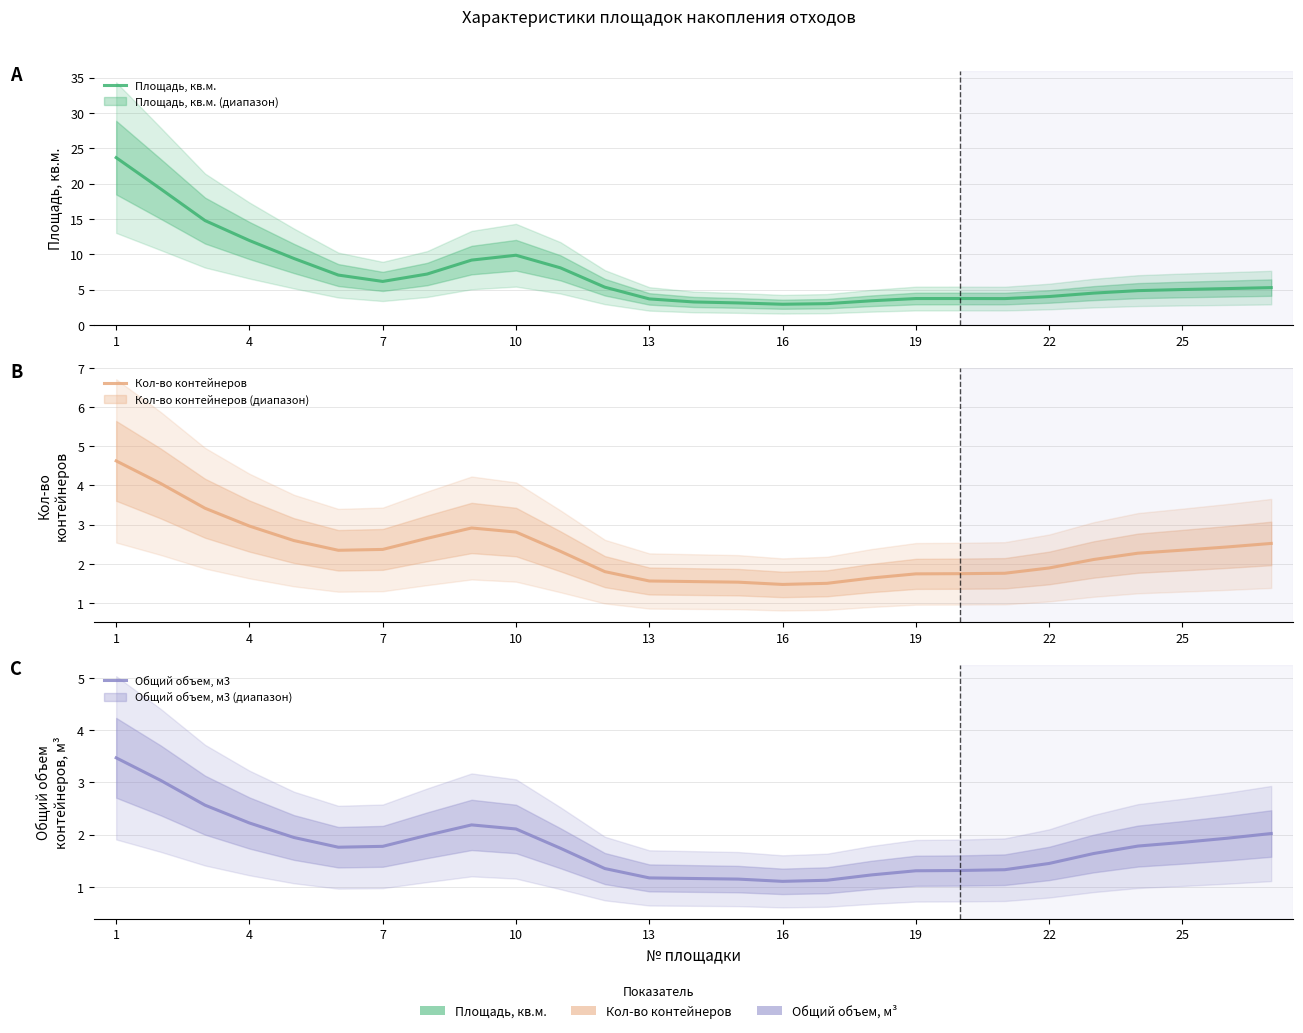

How many lines are shown in the chart?

3